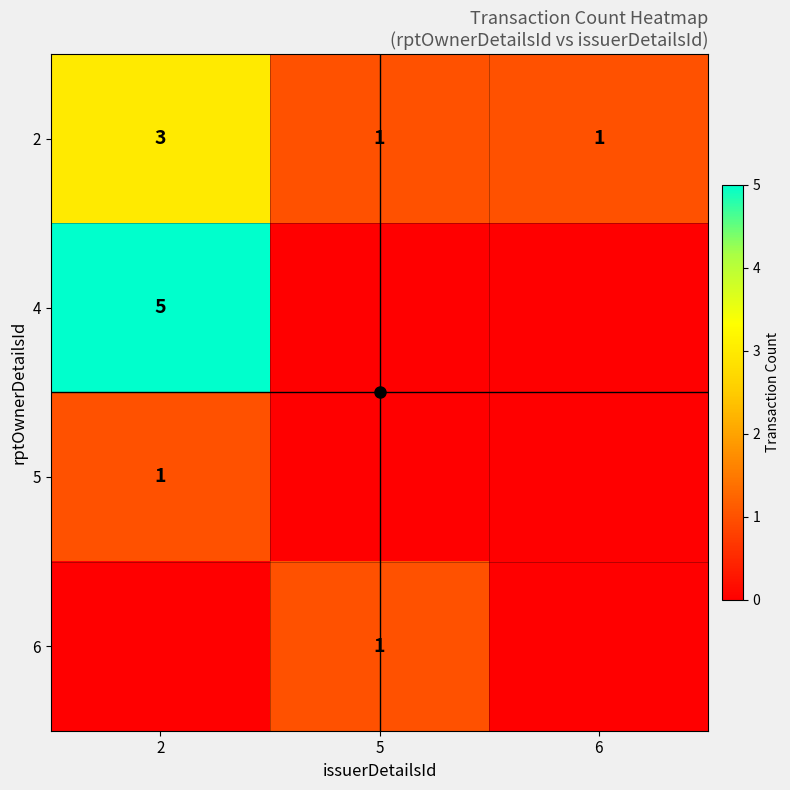

What value does the 2 series have at 2?

3